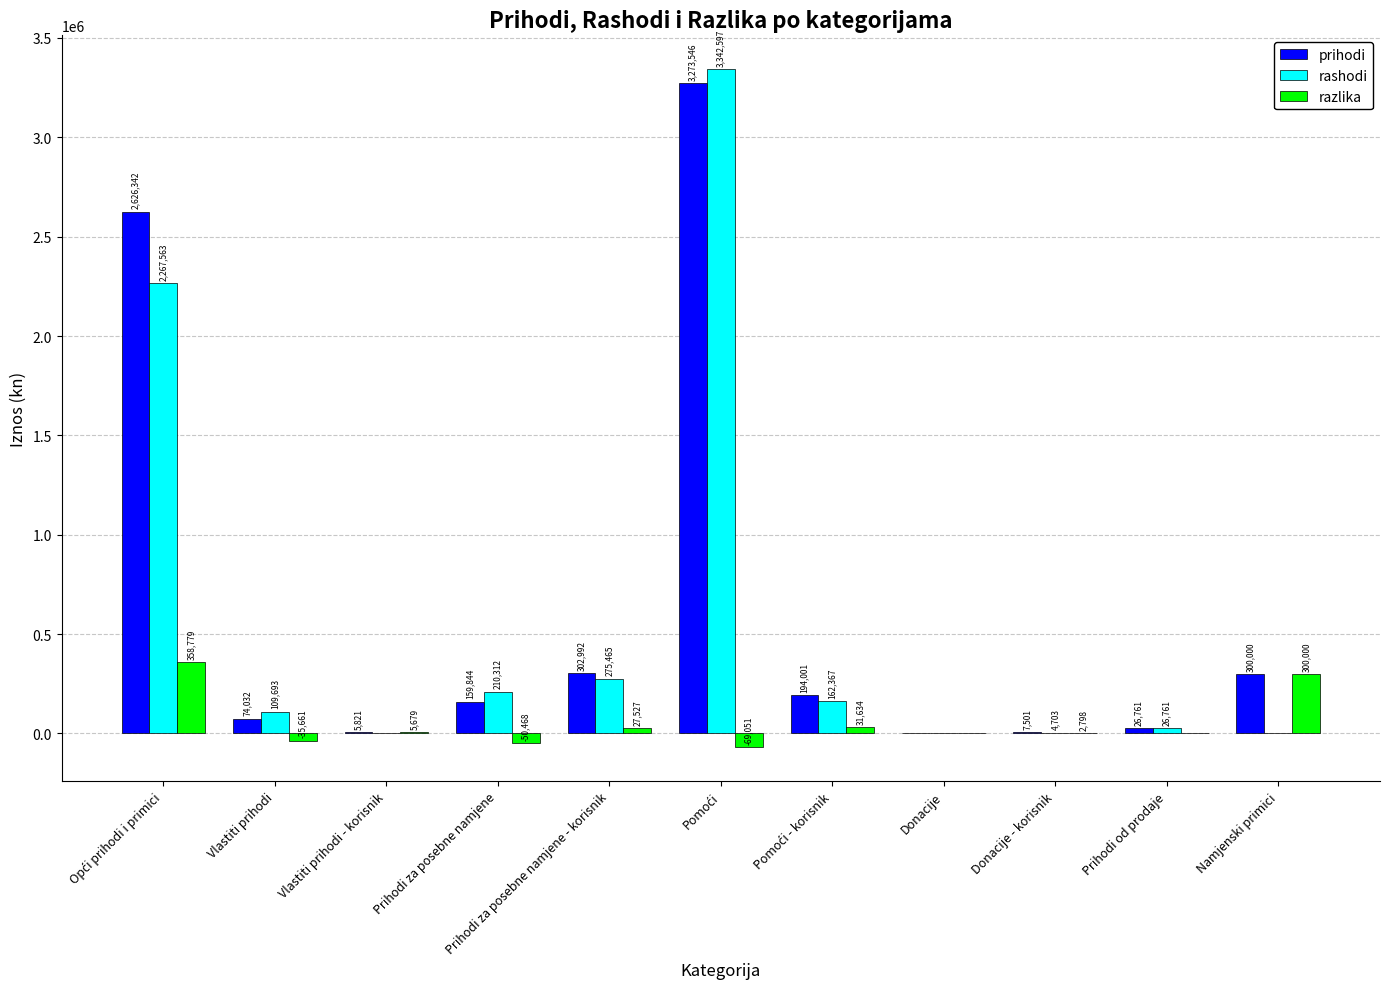

Which series has the largest total across all categories?

prihodi